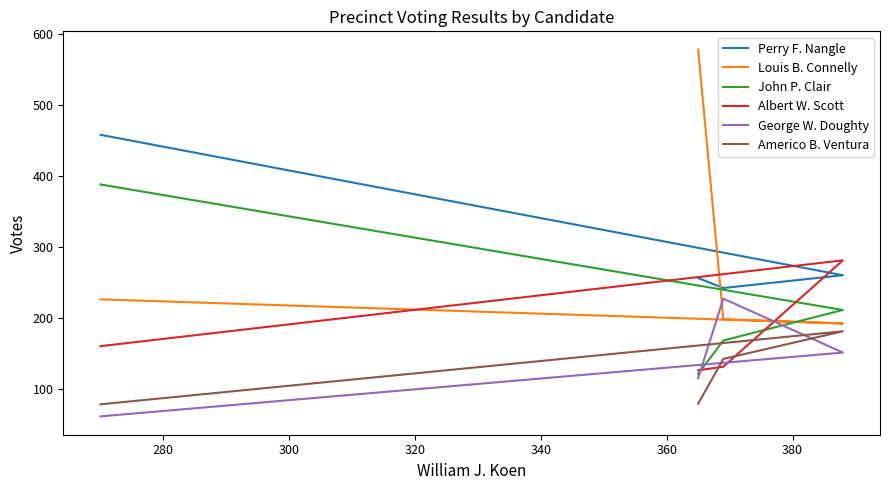

Reading left to right, list all the values displayed in this chart.

Perry F. Nangle: 256	242	260	458
Louis B. Connelly: 578	198	192	226
John P. Clair: 121	168	211	388
Albert W. Scott: 126	131	281	160
George W. Doughty: 115	227	151	61
Americo B. Ventura: 79	142	181	78